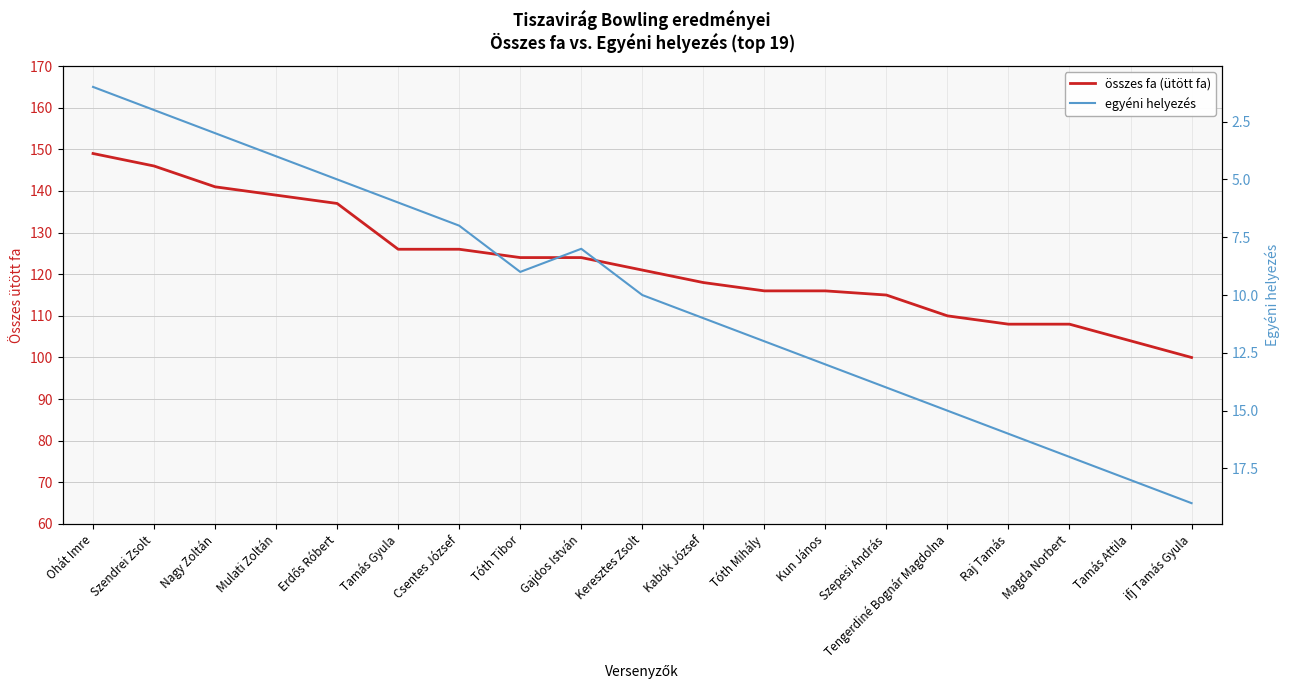

What is the minimum value for egyéni helyezés?

1